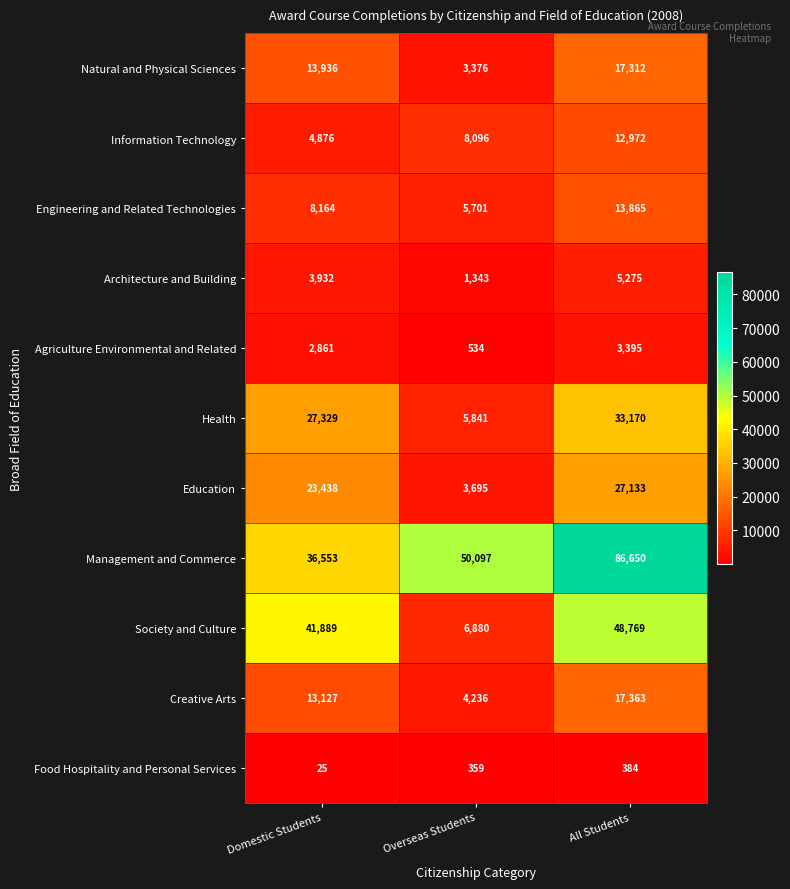

Which series has the largest total across all categories?

Management and Commerce